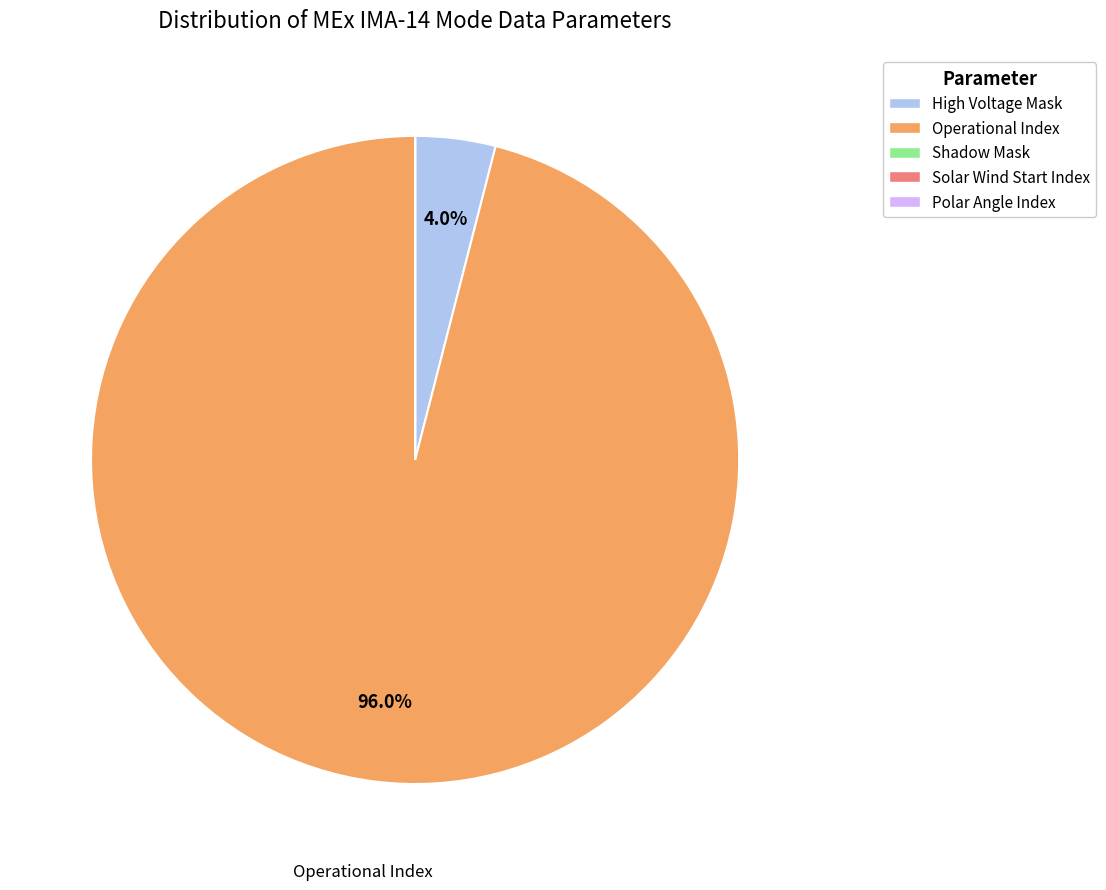

Between Operational Index and High Voltage Mask, which is larger?

Operational Index